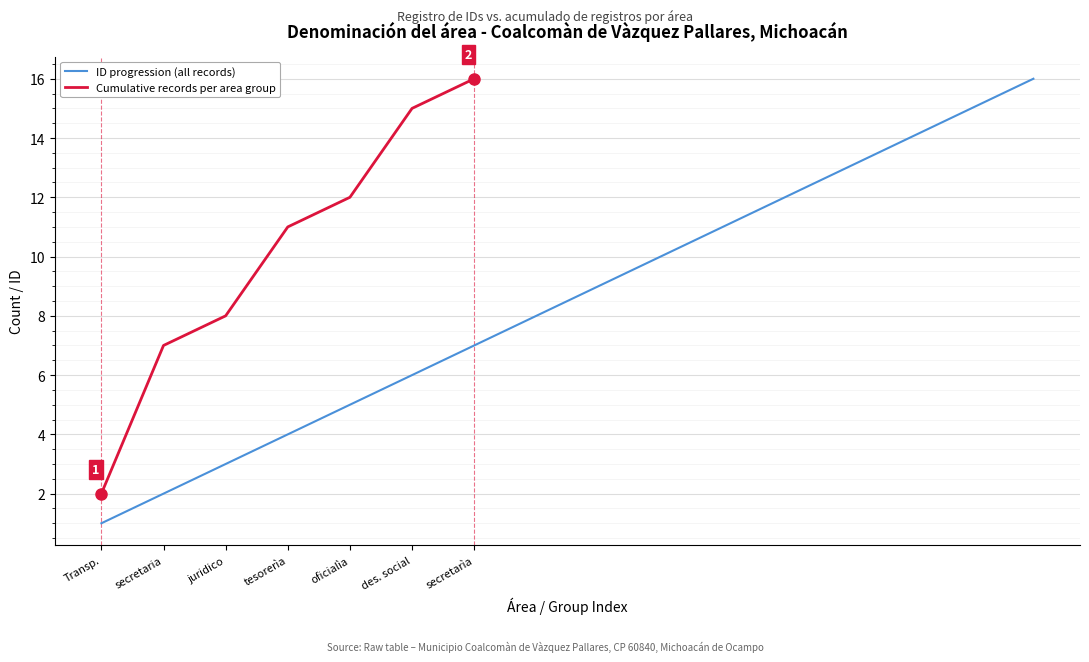

The ID progression (all records) series shows 2 at secretaria. True or false?

True